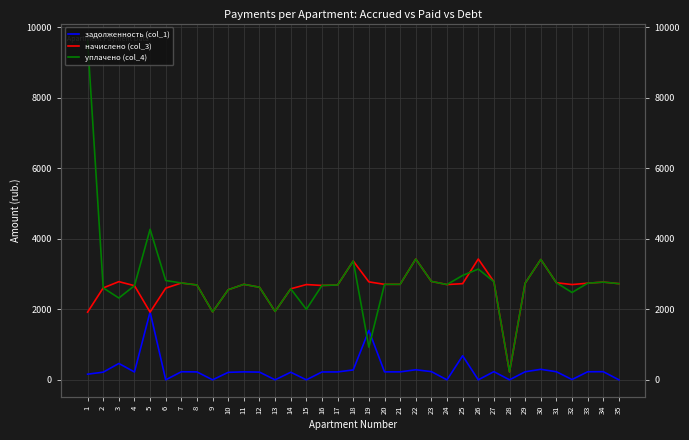

How many intersections are there between начислено (col_3) and задолженность (col_1)?

2